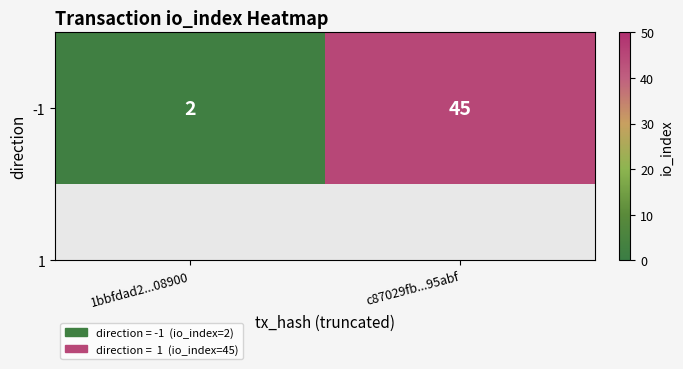

Rank the categories by value from highest to lowest.

c87029fb...95abf, 1bbfdad2...08900